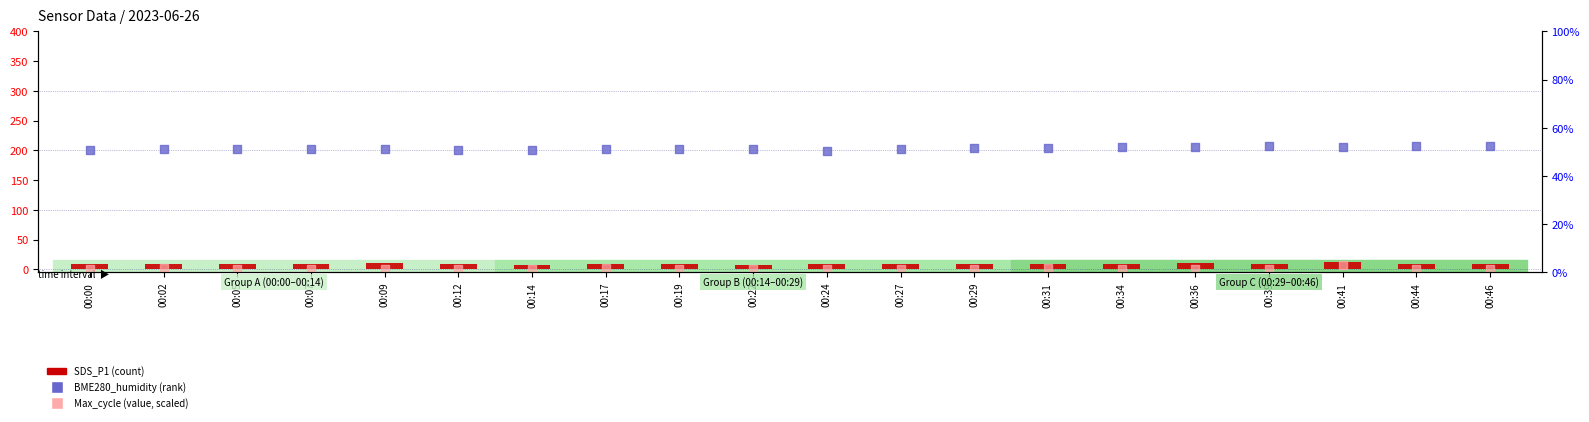

What are all the series names shown in the legend?

SDS_P1 (count), Max_cycle (value), BME280_humidity (rank)